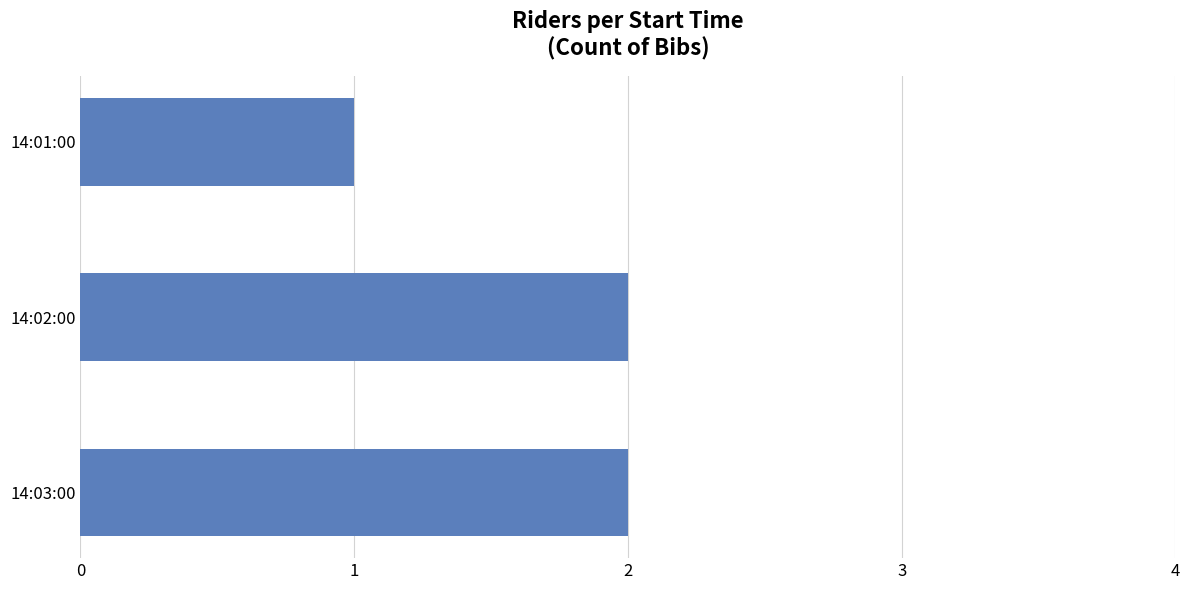

What is the sum of all values?

5